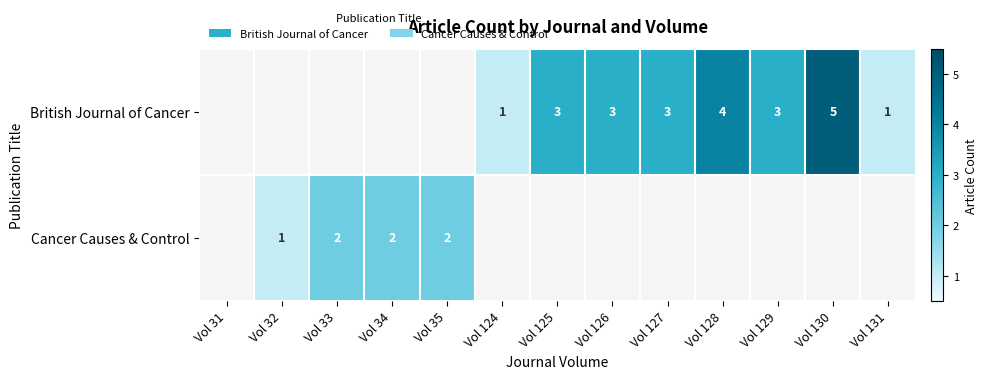

Is it true that British Journal of Cancer equals 1 at Vol 128?

False